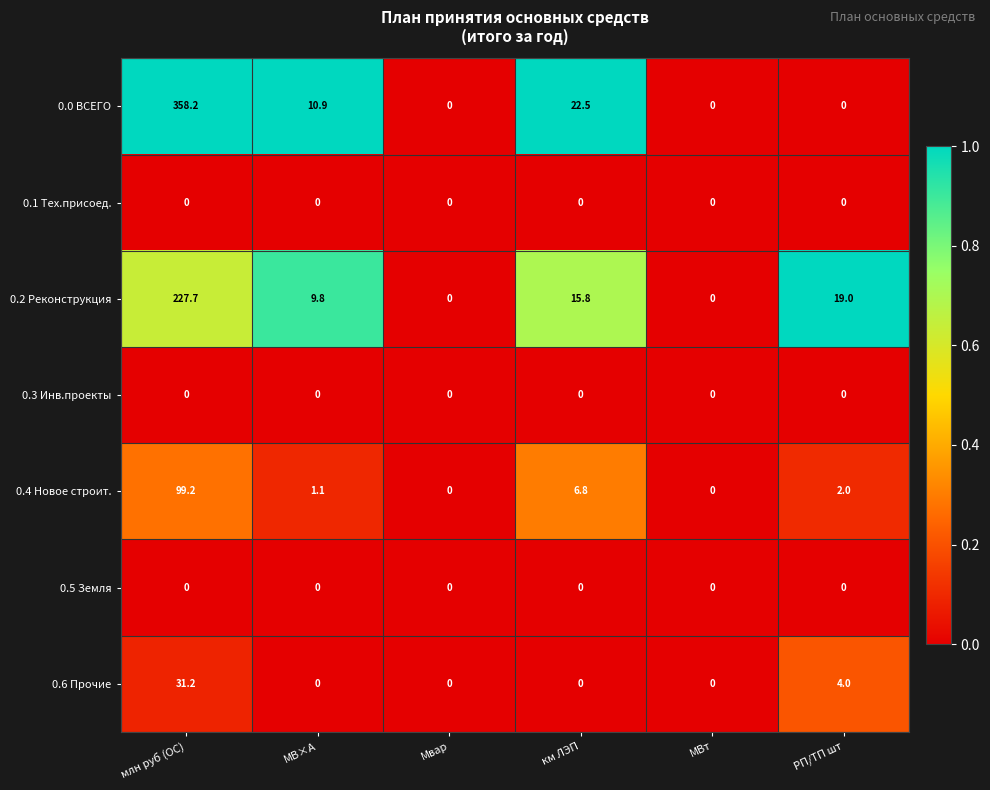

Which series has the largest total across all categories?

0.0 ВСЕГО